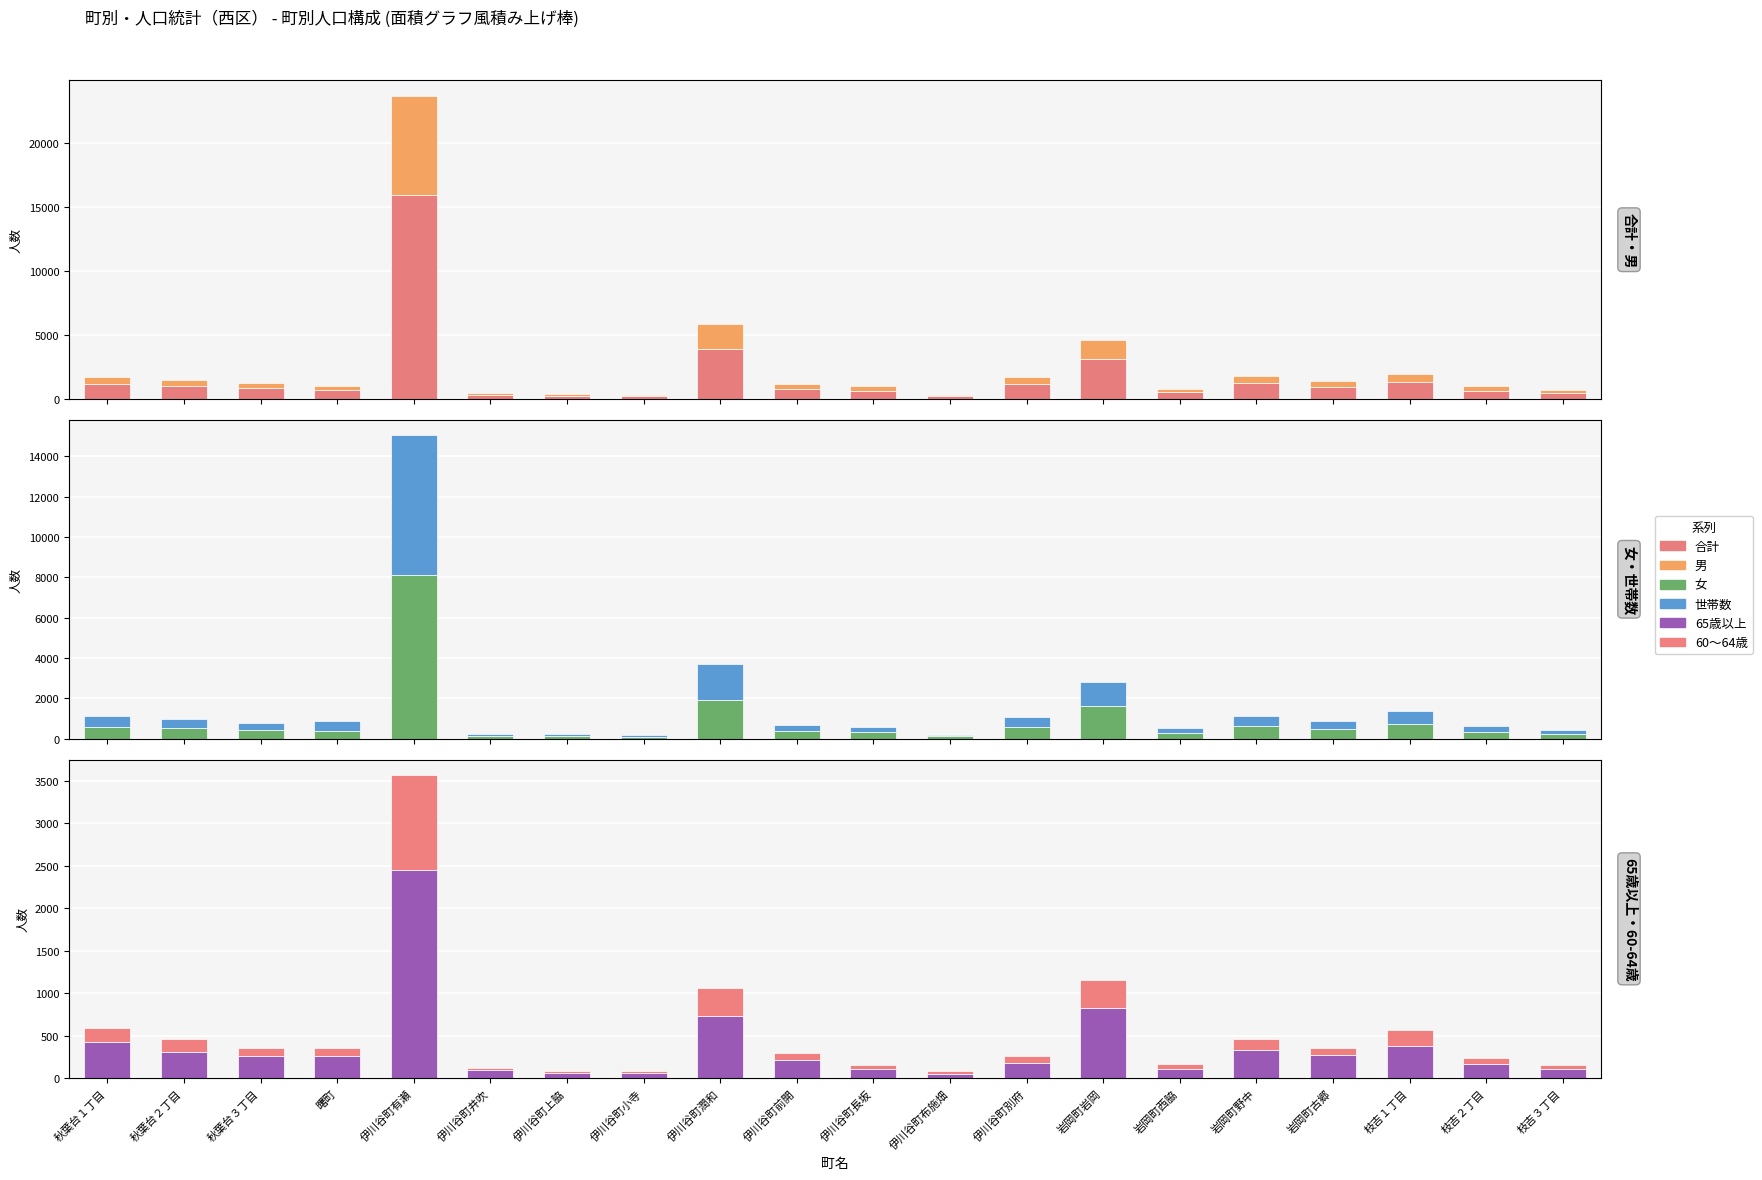

What is the total value across all series at 岩岡町岩岡?

8534